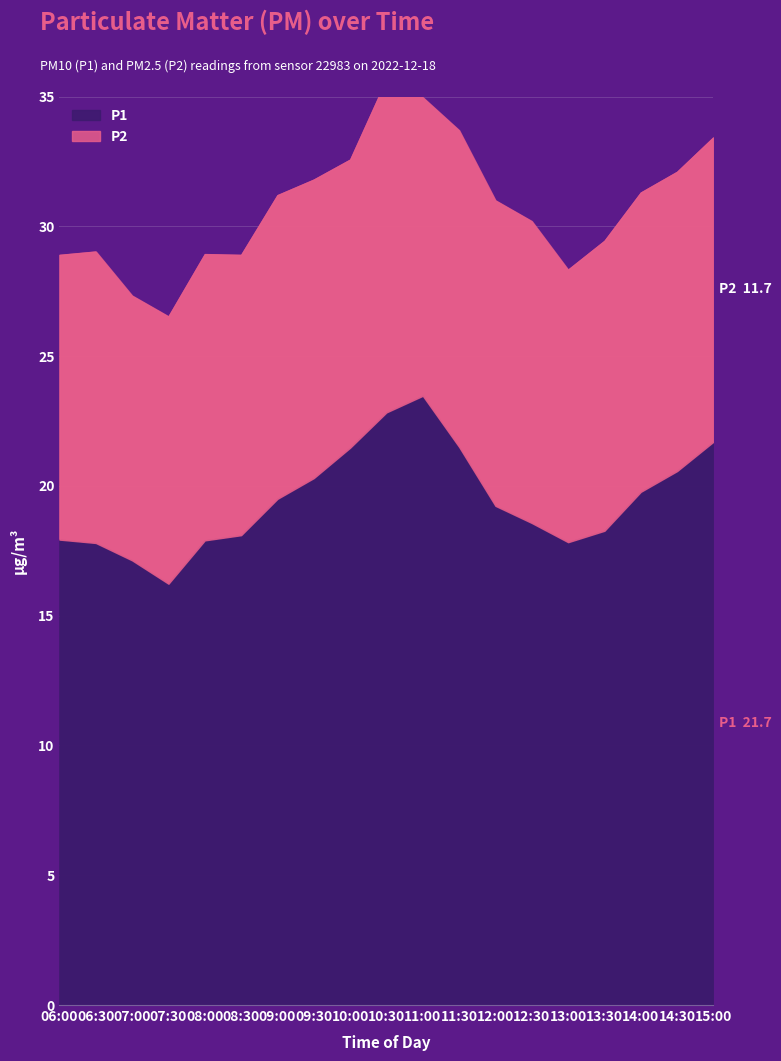

Is the value of P1 at 11:30 greater than the value of P2 at 12:00?

Yes